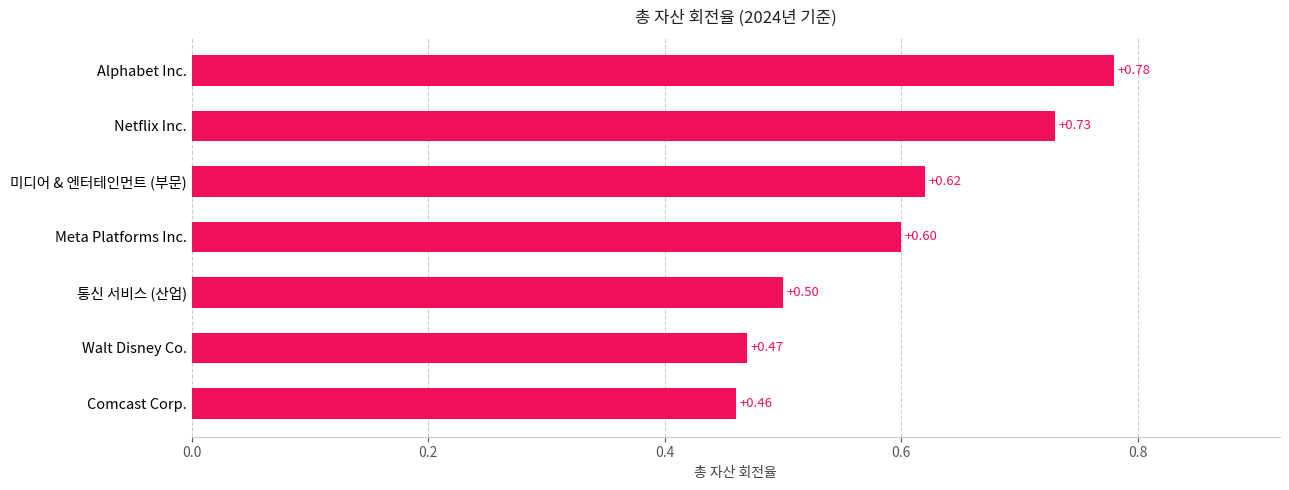

List the labels in order of value, smallest first.

Comcast Corp., Walt Disney Co., 통신 서비스 (산업), Meta Platforms Inc., 미디어 & 엔터테인먼트 (부문), Netflix Inc., Alphabet Inc.